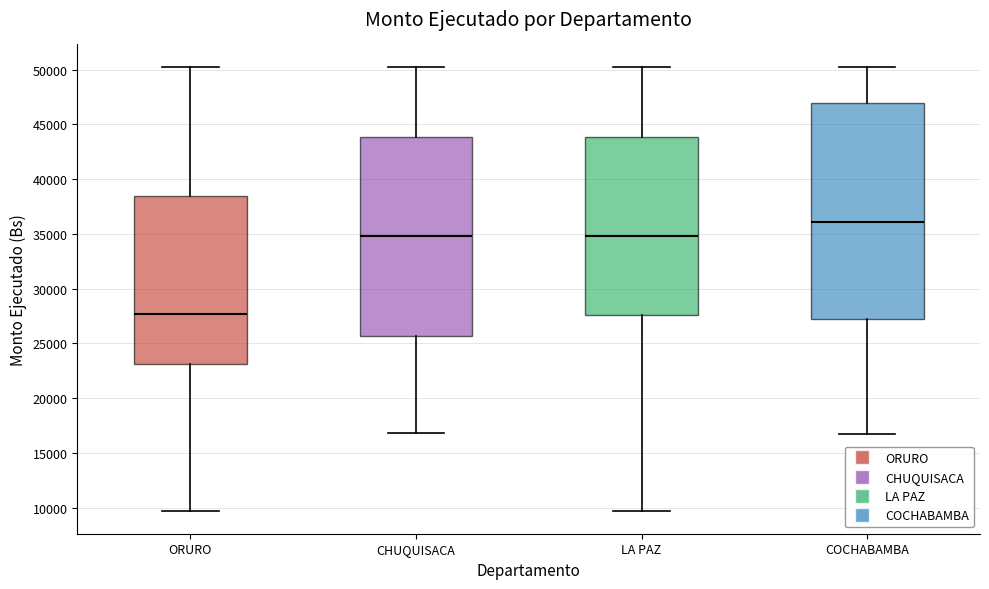

Reading left to right, read every box against the y-axis: the position of its median line, the range the box covers, and the ends of its whiskers. The values are not printed on the chart, so give them approximately, as read against the axis.

ORURO: median 27500, box 23000 to 38500, whiskers 9500 to 50500
CHUQUISACA: median 35000, box 25500 to 44000, whiskers 17000 to 50500
LA PAZ: median 35000, box 27500 to 44000, whiskers 9500 to 50500
COCHABAMBA: median 36000, box 27500 to 47000, whiskers 17000 to 50500